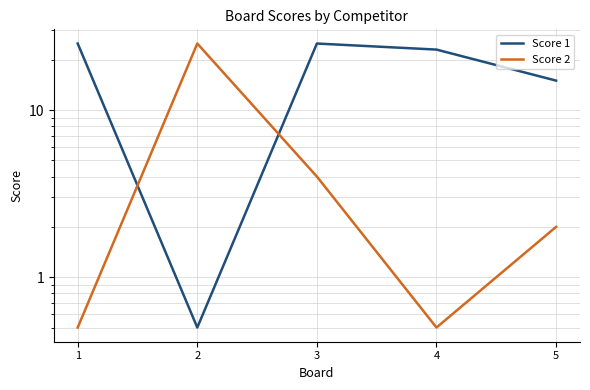

What is the approximate value of Score 2 at 4?

0.5